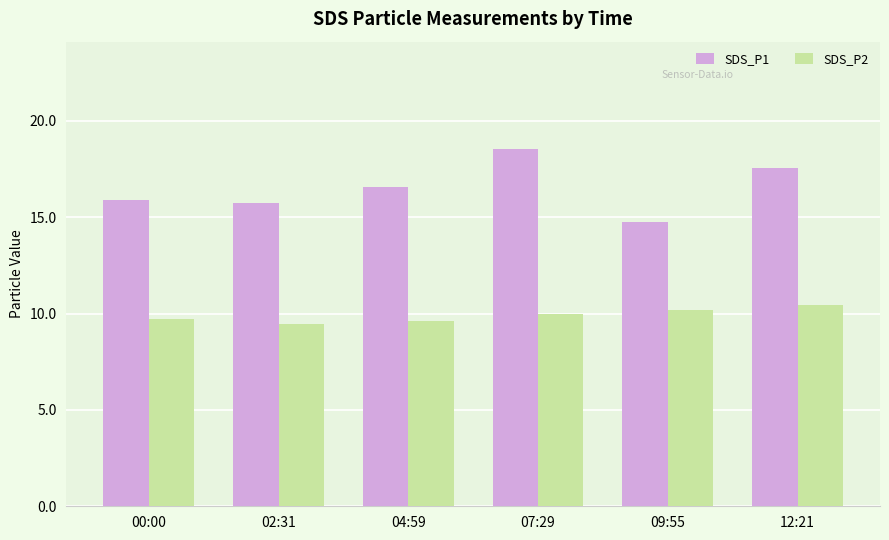

What are all the series names shown in the legend?

SDS_P1, SDS_P2